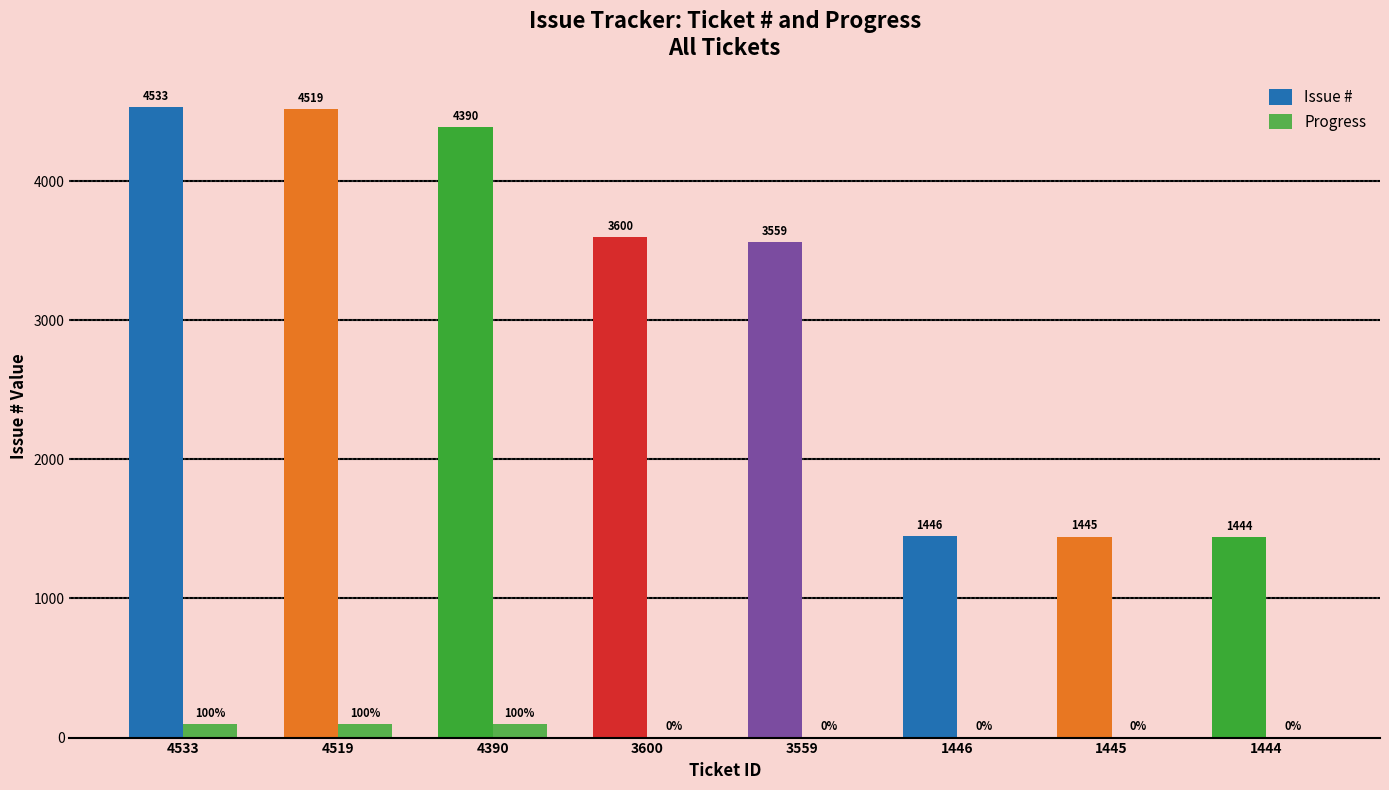

What is the difference between the highest and lowest values at 1445?

1445